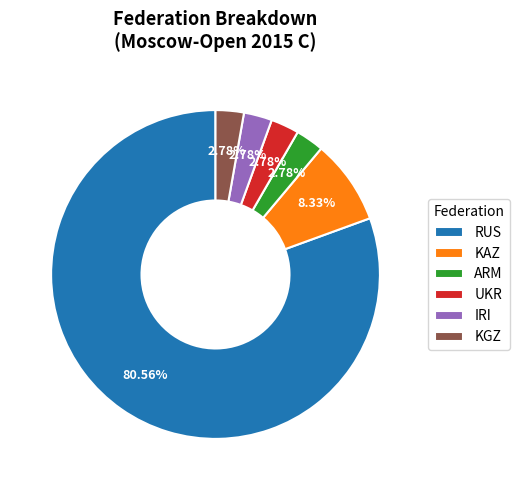

Which slice is the largest?

RUS